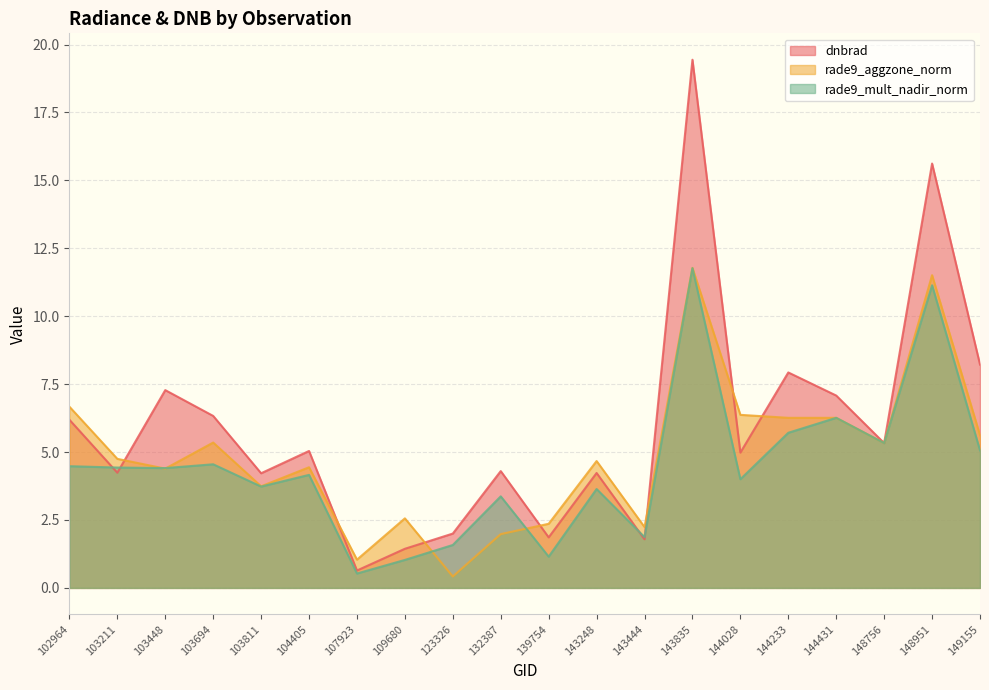

The value of rade9_mult_nadir_norm at 148951 is 19.9. True or false?

False